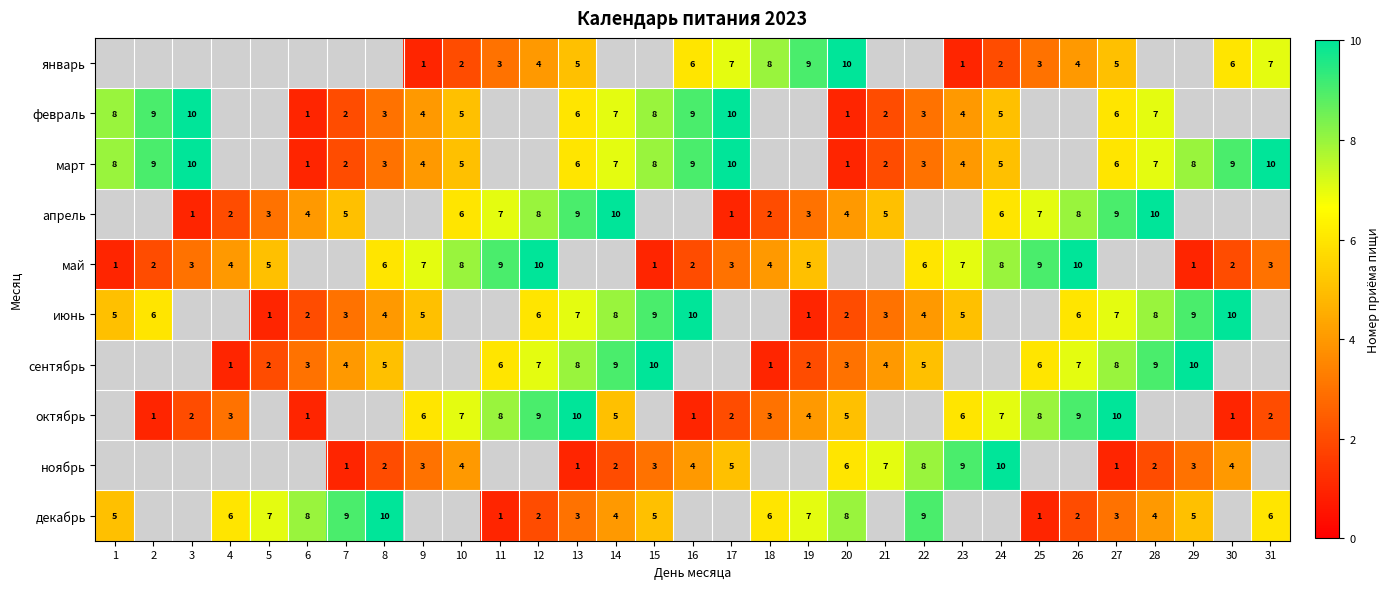

True or false: ноябрь has a value of 5 at 17.

True